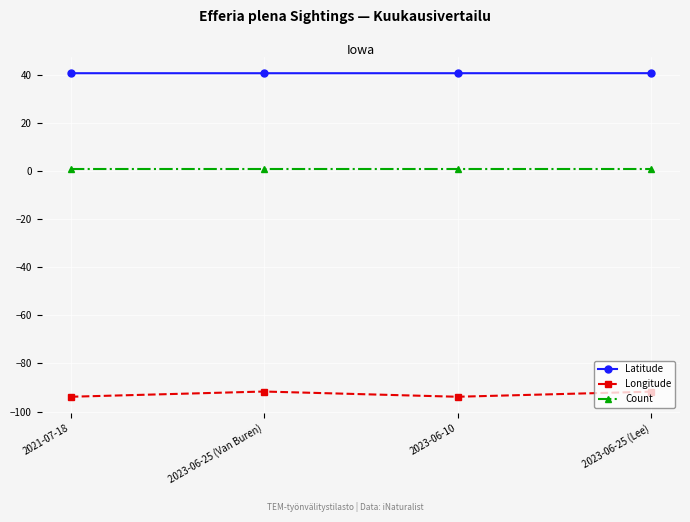

True or false: Longitude has a value of -93.8 at 2023-06-10.

True